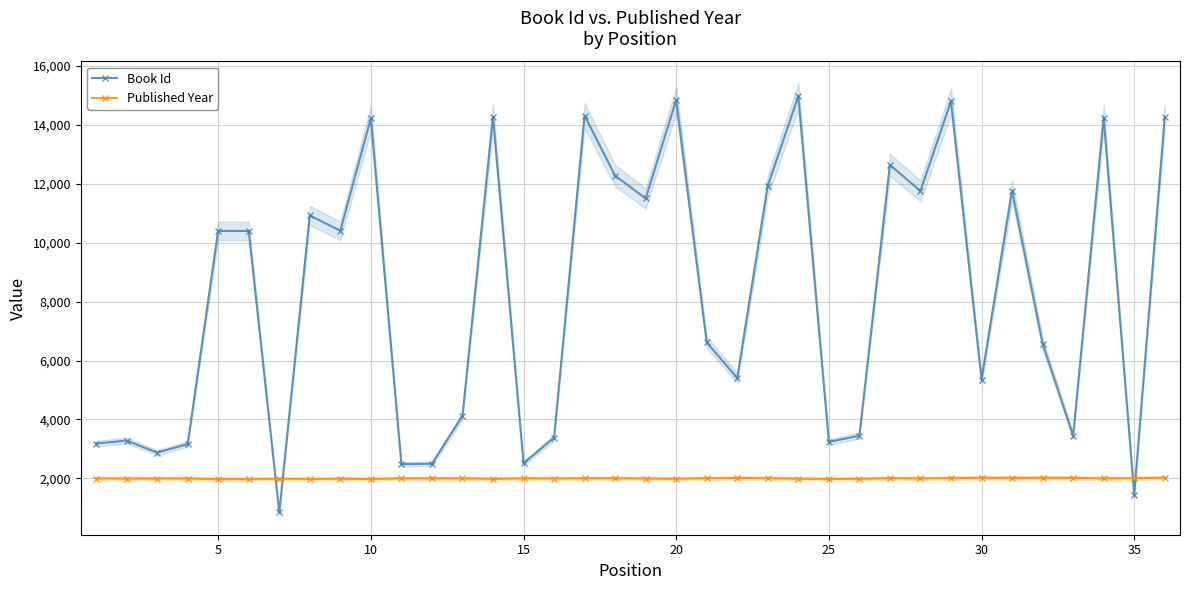

True or false: Published Year has a value of 1012 at 13.

False